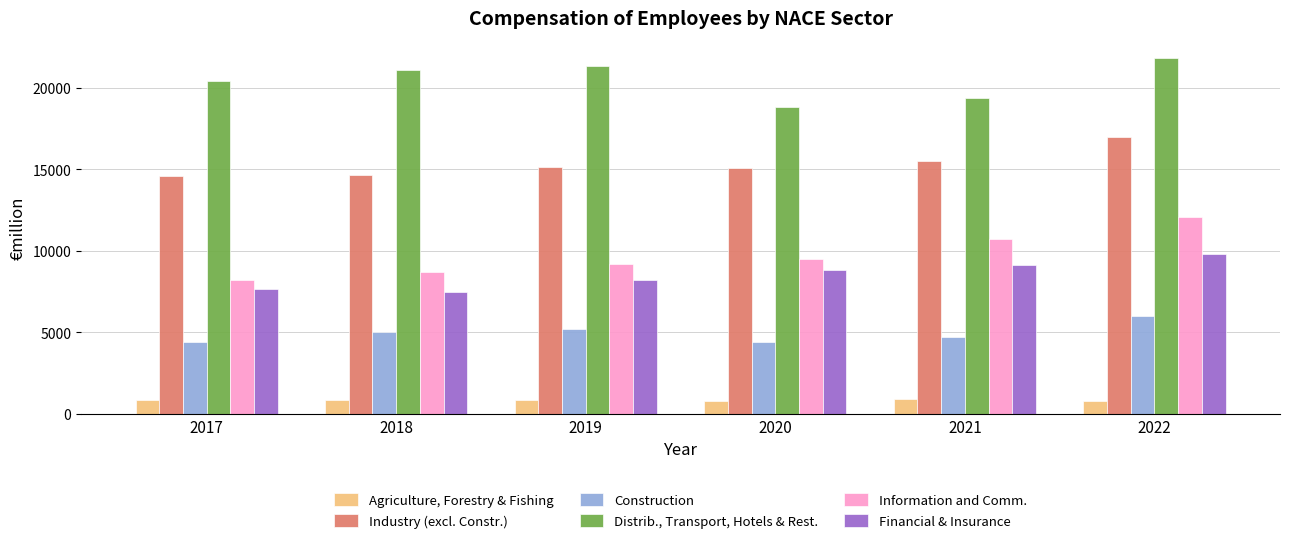

At 2022, list the series in order from largest to smallest.

Distrib., Transport, Hotels & Rest., Industry (excl. Constr.), Information and Comm., Financial & Insurance, Construction, Agriculture, Forestry & Fishing